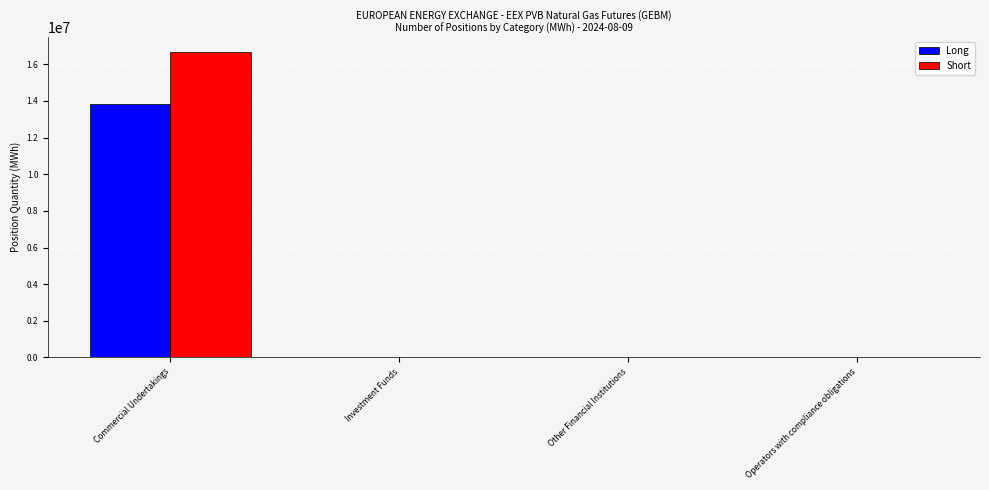

What is the sum of all Short values?

16645540